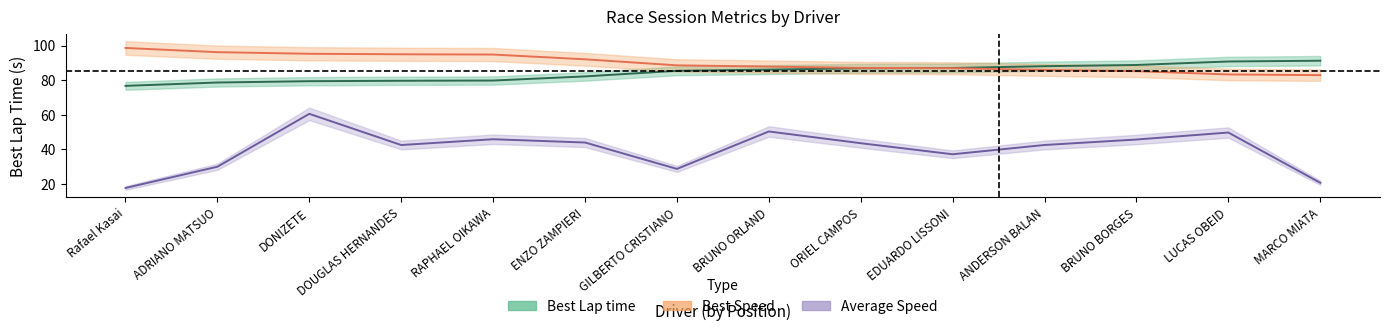

Where does the Average Speed series first go above 43?

DONIZETE